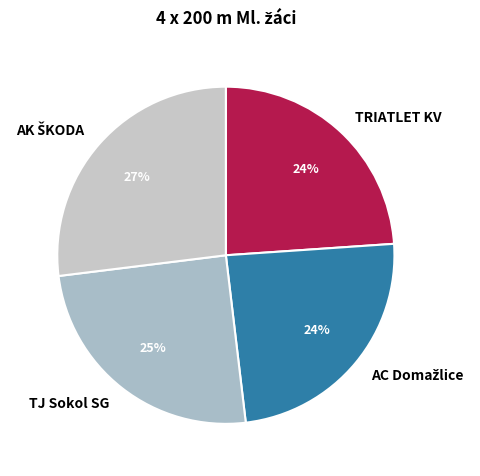

To the nearest percent, what is the average slice percentage?

25%